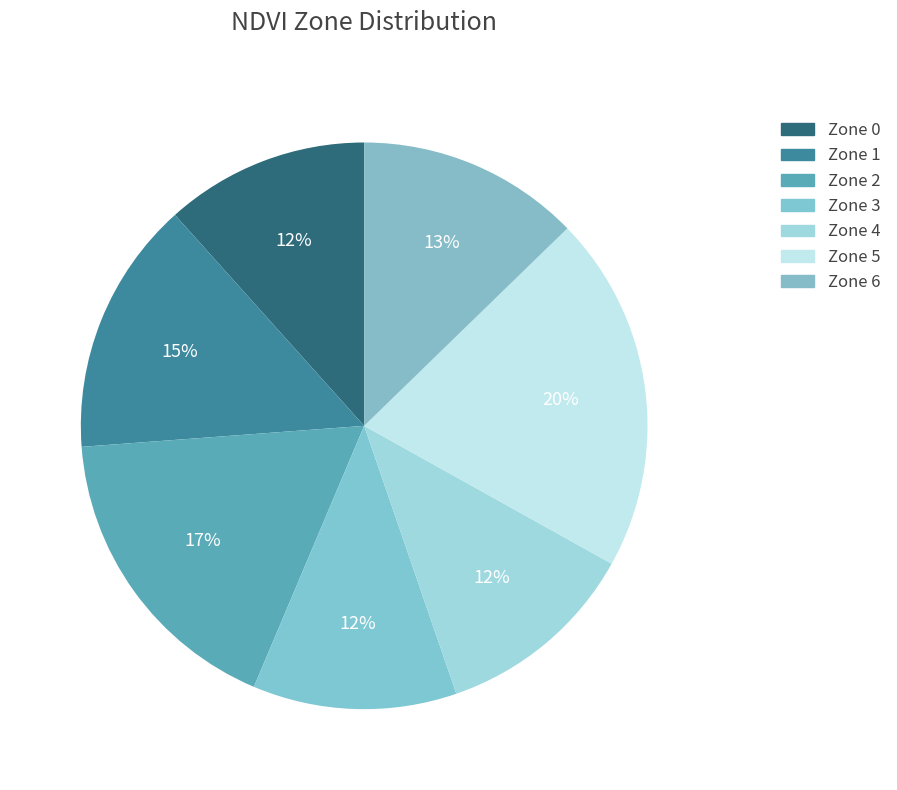

What is the largest slice in the pie chart?

Zone 5